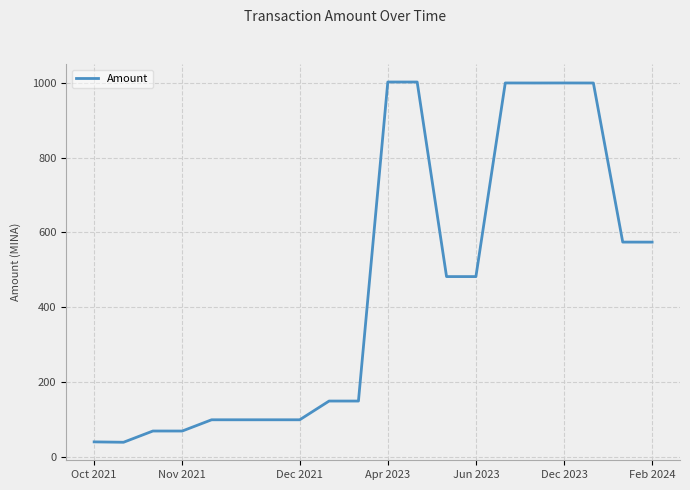

How many categories are shown in the chart?

20